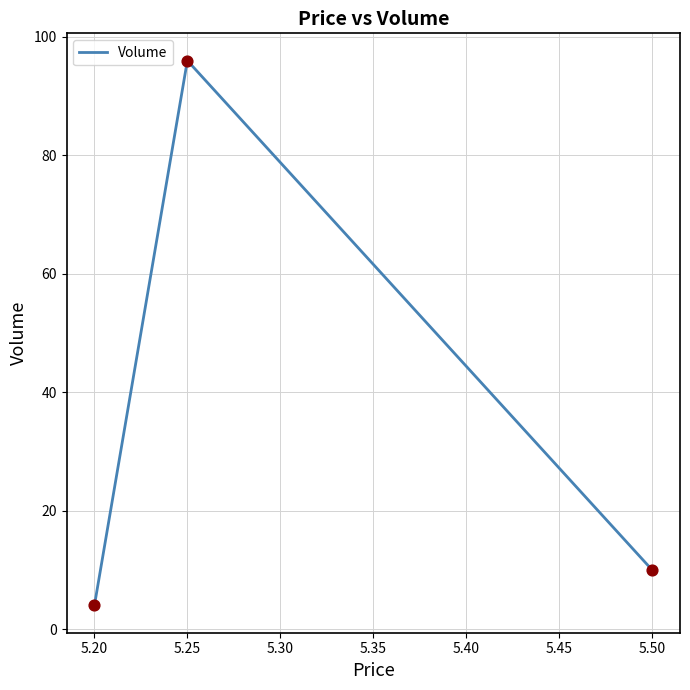

Which has a higher value, 5.25 or 5.20?

5.25